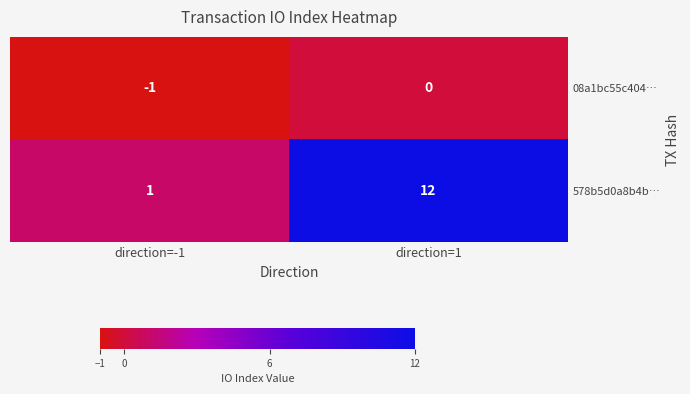

The value of 578b5d0a8b4b… at direction=-1 is 1. True or false?

True